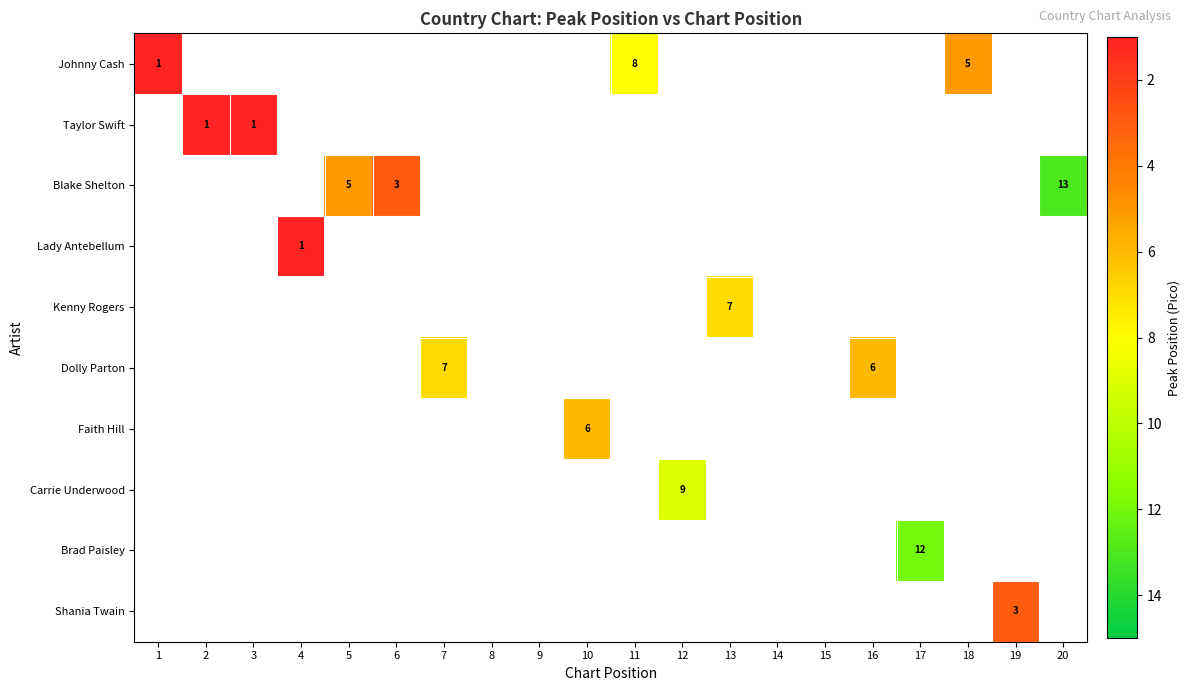

How many series are shown in this chart?

10